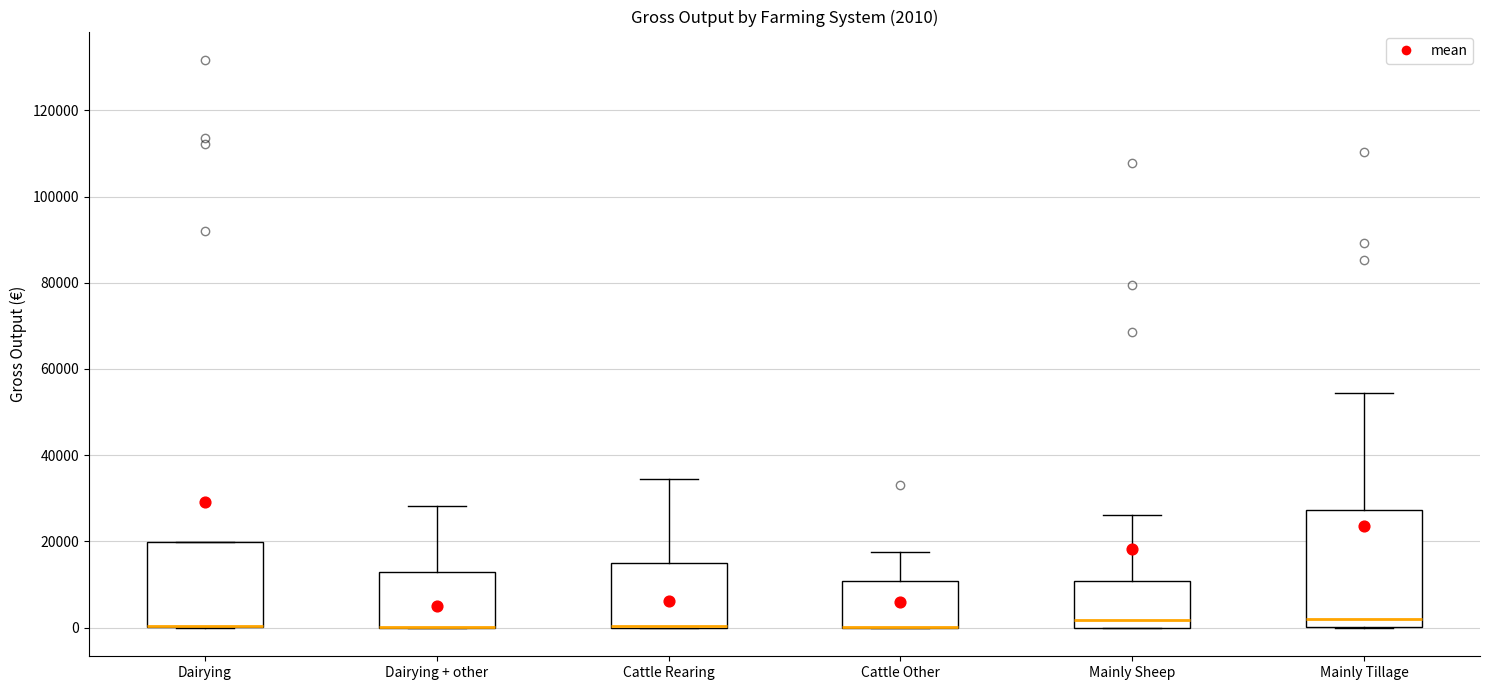

Comparing the boxes themselves (not the whiskers), which one is the tallest?

Mainly Tillage